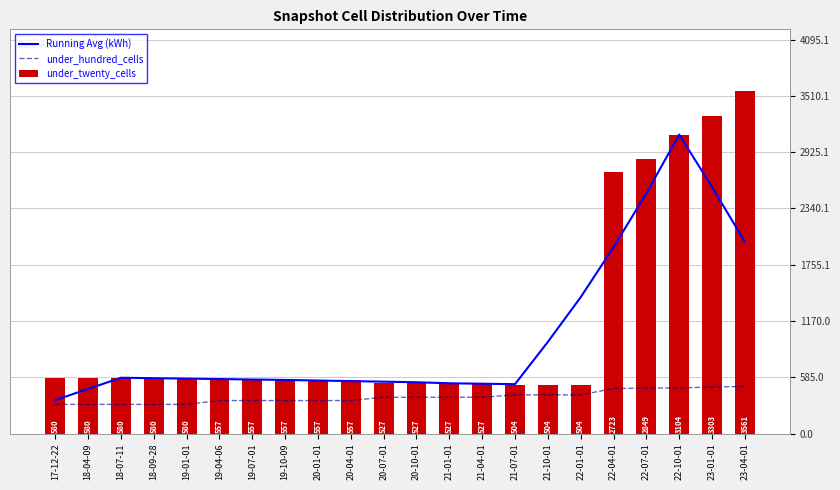

Is it true that under_hundred_cells equals 693.2 at 21-07-01?

False